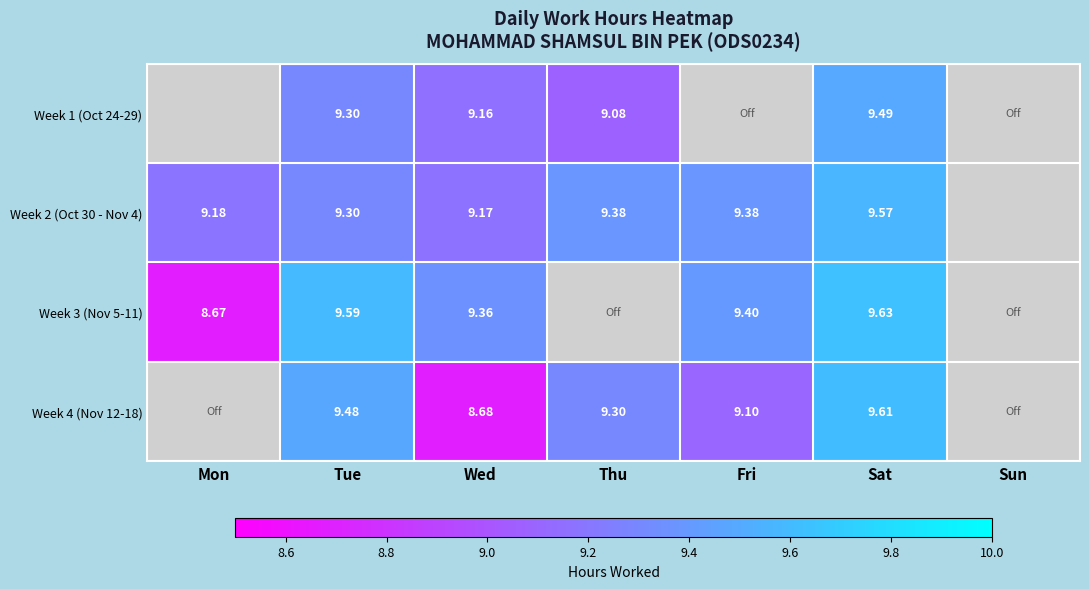

What is the difference between the Week 4 (Nov 12-18) values at Tue and Fri?

0.4